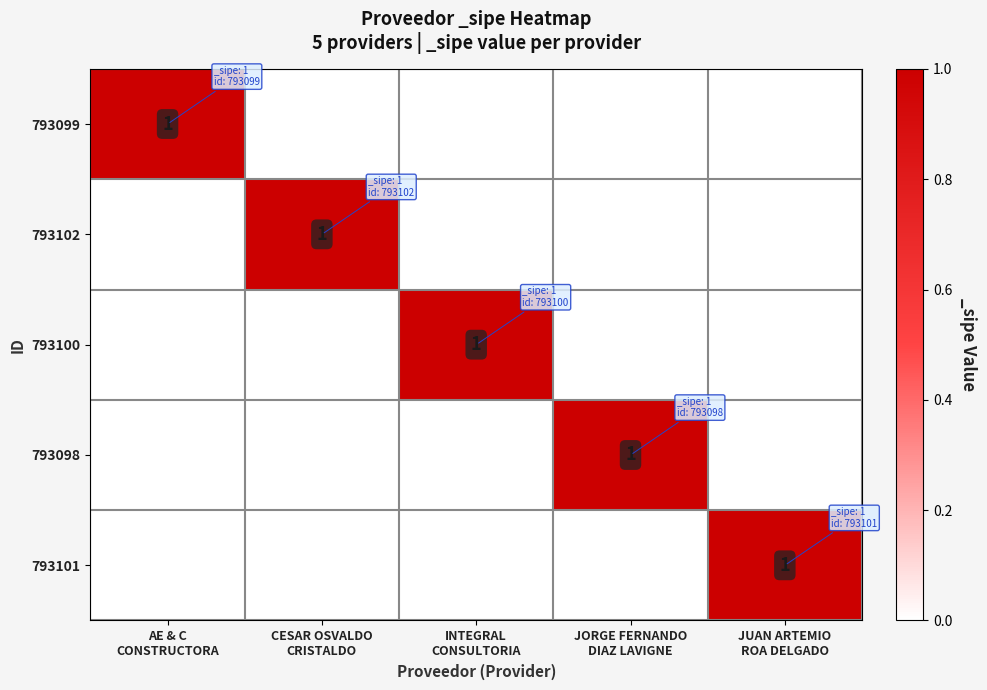

What is the approximate value of 793098 at JORGE FERNANDO DIAZ LAVIGNE?

1